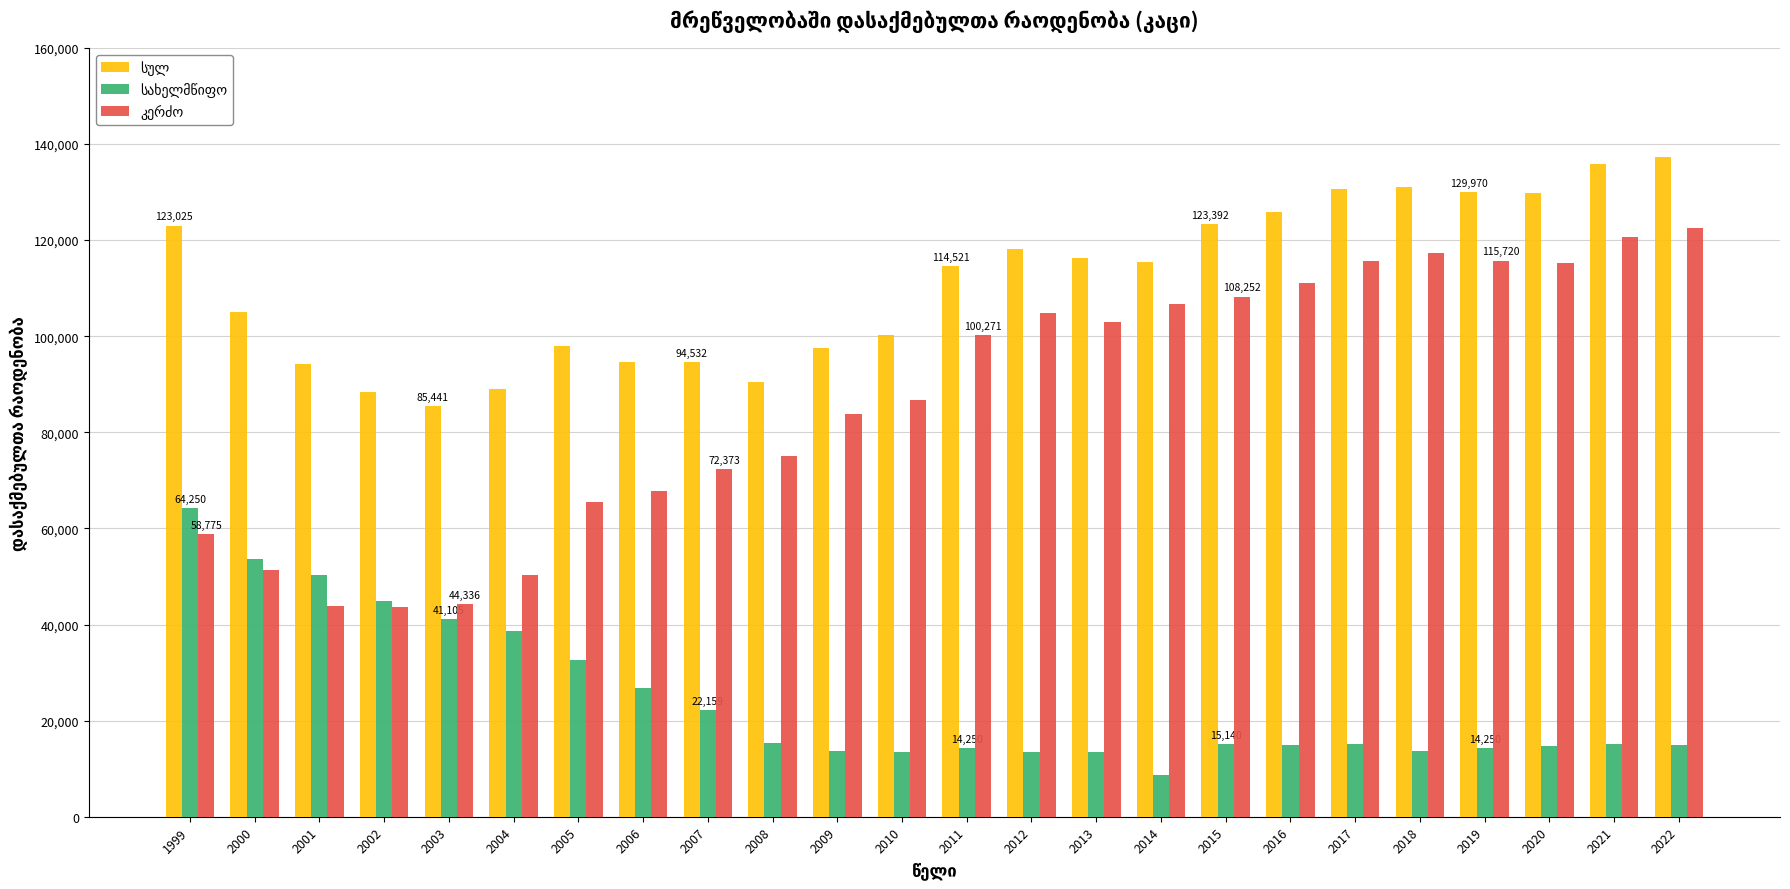

What is the minimum value shown in the chart?

8751